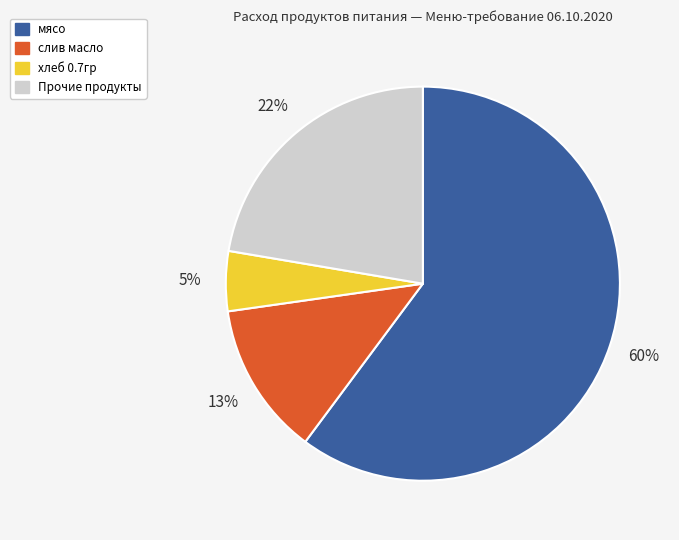

What is the majority slice?

мясо